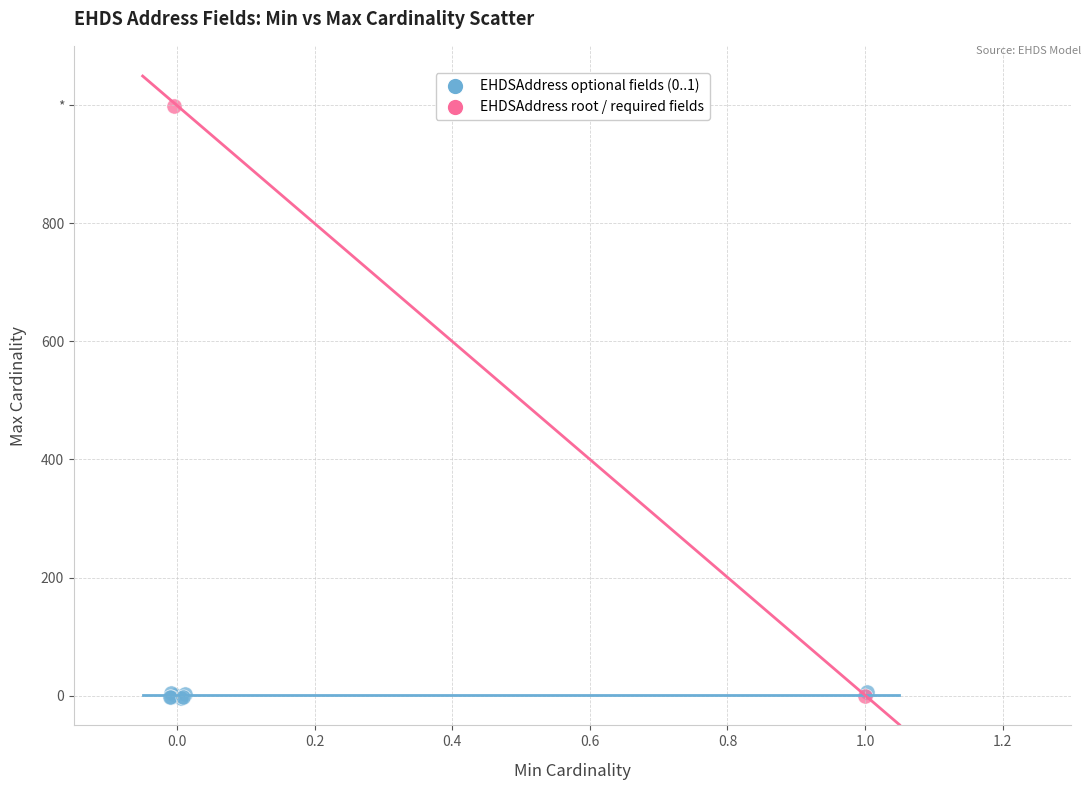

What are all the series names shown in the legend?

EHDSAddress optional fields (0..1), EHDSAddress root / required fields